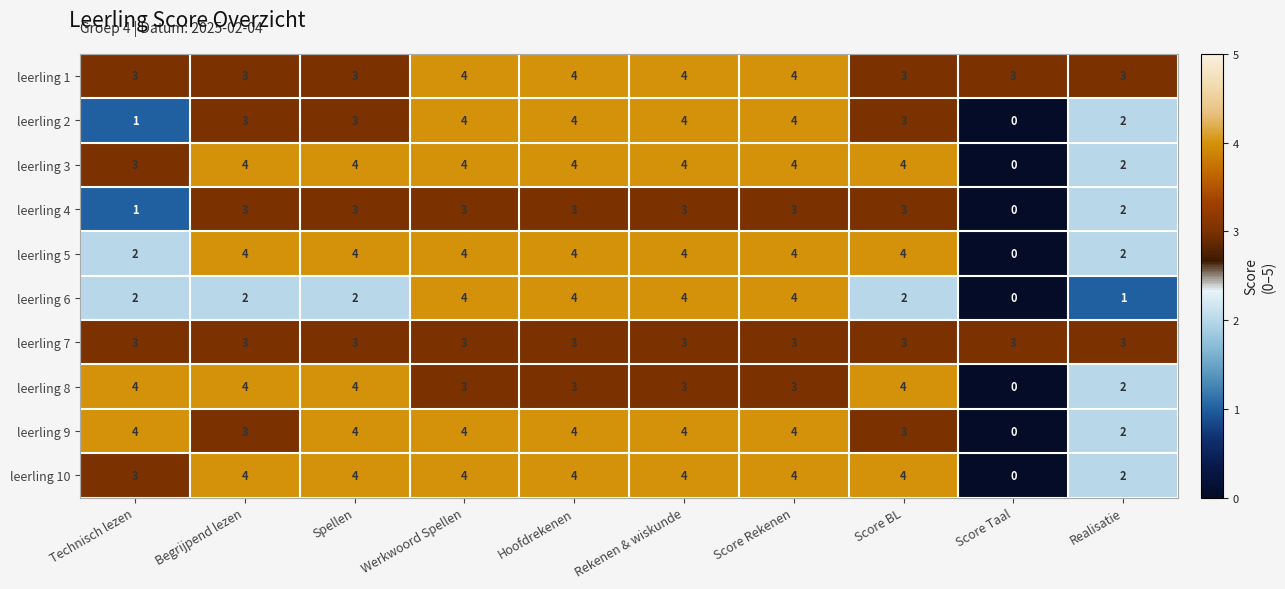

How many data points does each series have?

10